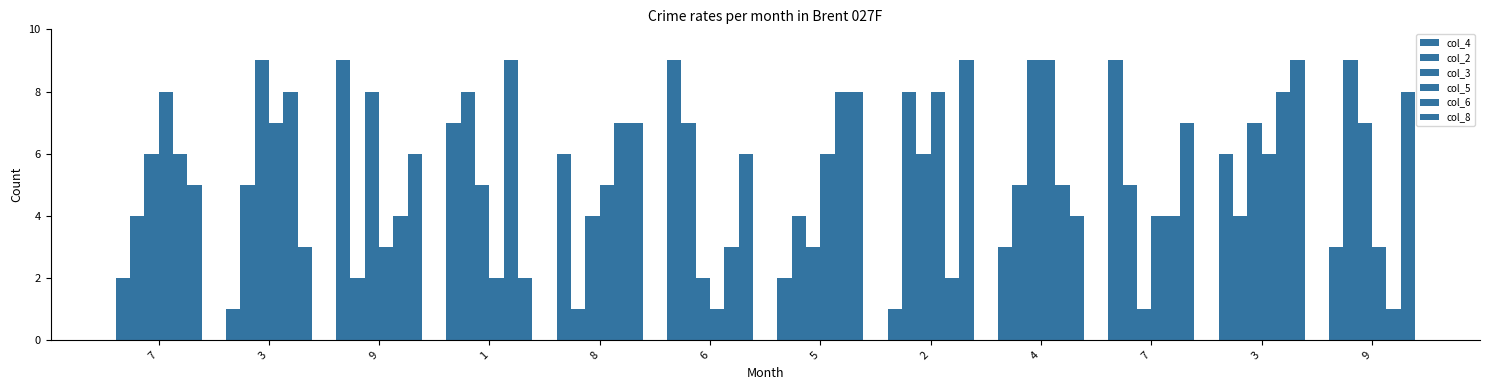

How many groups of bars are there?

12